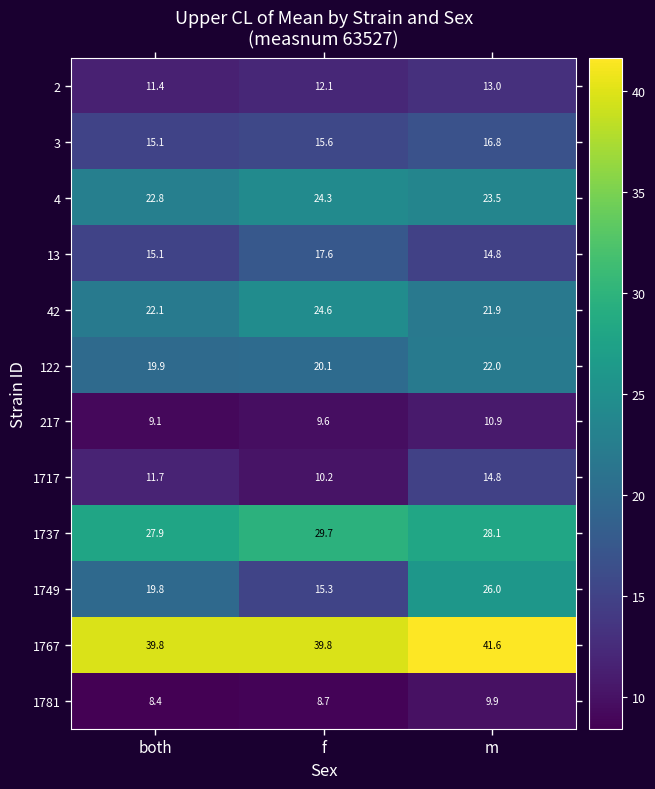

At how many categories does at least one series exceed 9?

3